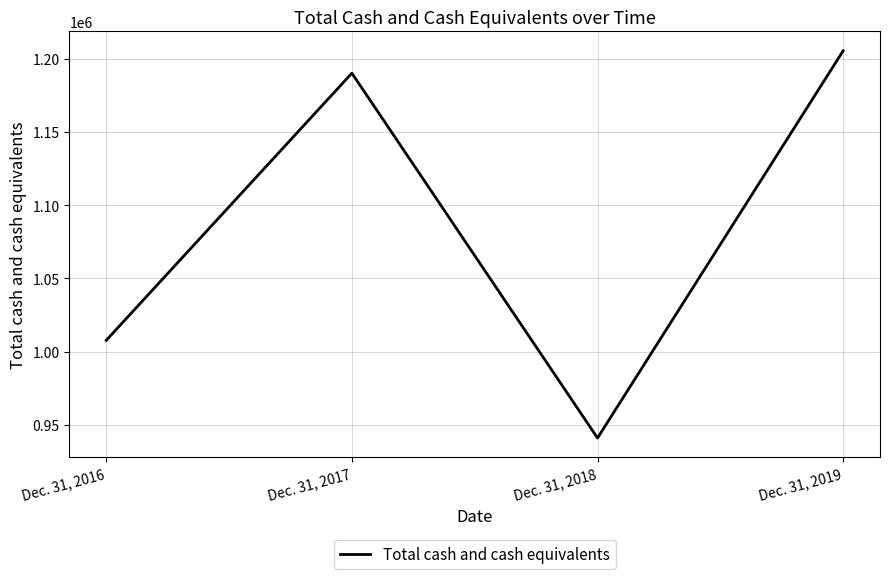

Reading left to right, list all the values displayed in this chart.

Dec. 31, 2016=1007700	Dec. 31, 2017=1190134	Dec. 31, 2018=940990	Dec. 31, 2019=1205420